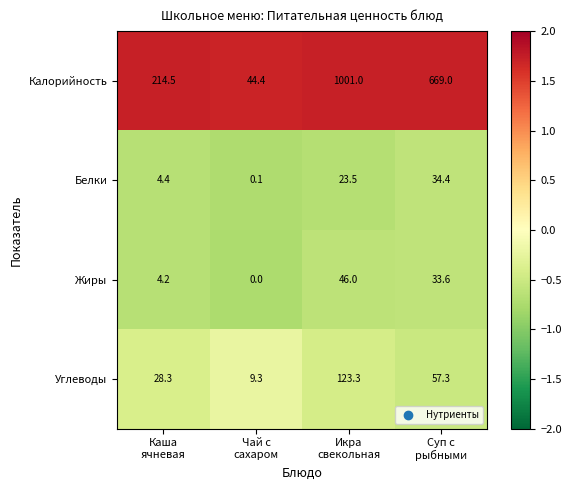

What is the sum of all Жиры values?

83.8